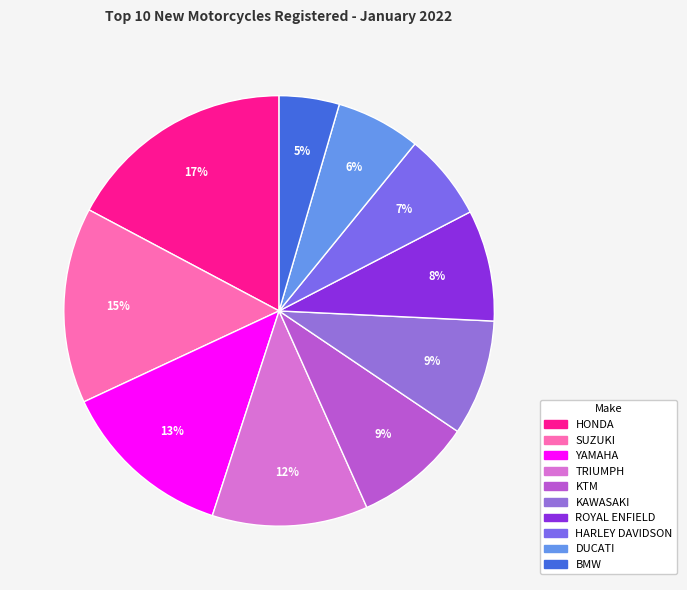

Which has a higher value, HONDA or BMW?

HONDA